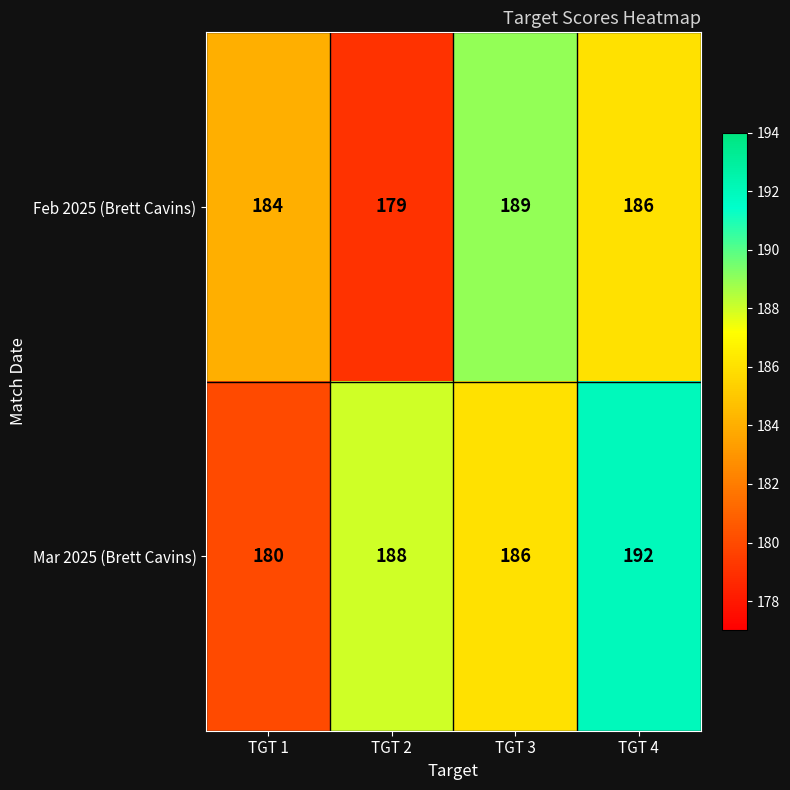

Reading left to right, extract all data points from this chart.

Feb 2025 (Brett Cavins): 184	179	189	186
Mar 2025 (Brett Cavins): 180	188	186	192